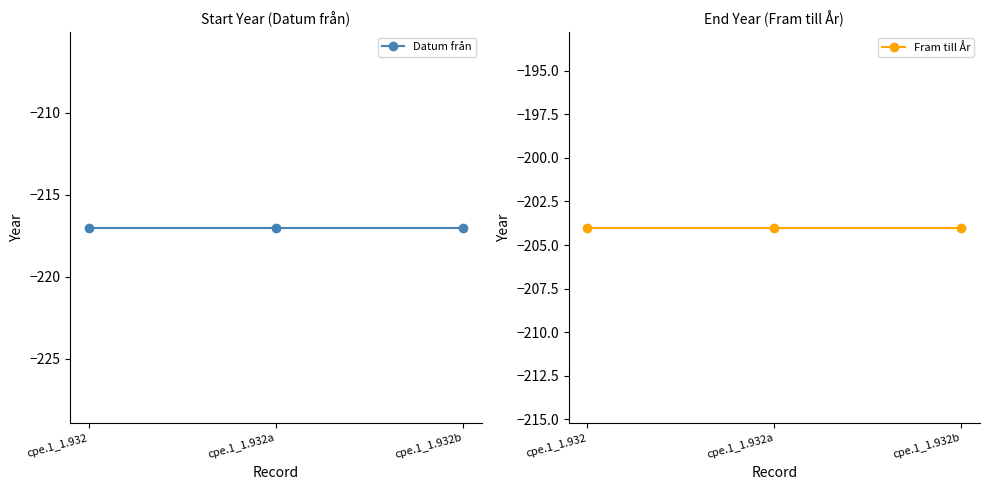

Which series has the largest total across all categories?

Fram till År